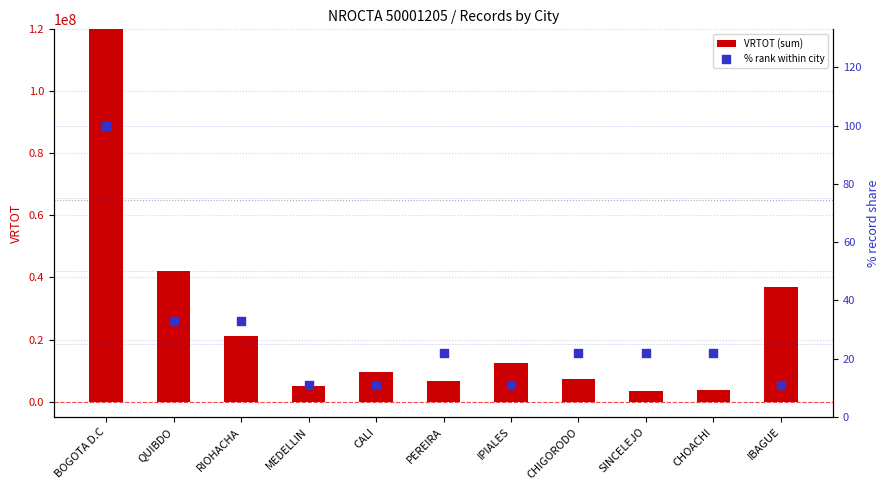

Which series reaches the minimum Y coordinate?

% rank within city